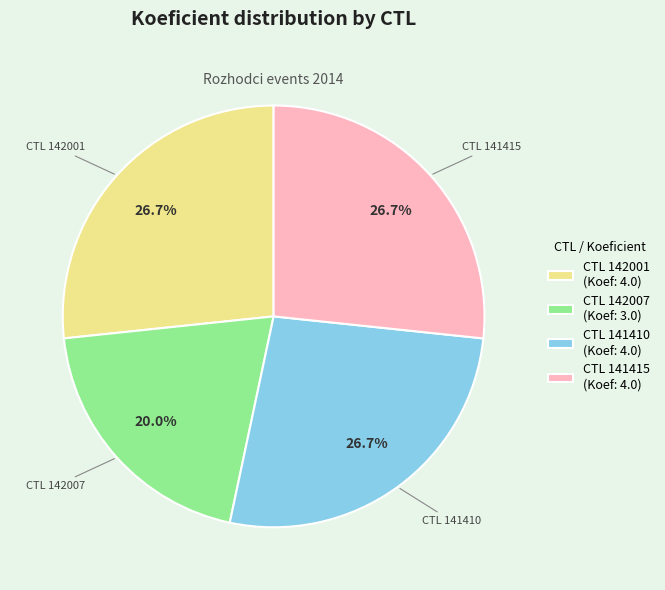

Which category has the smallest portion of the pie?

CTL 142007 (Koef: 3.0)